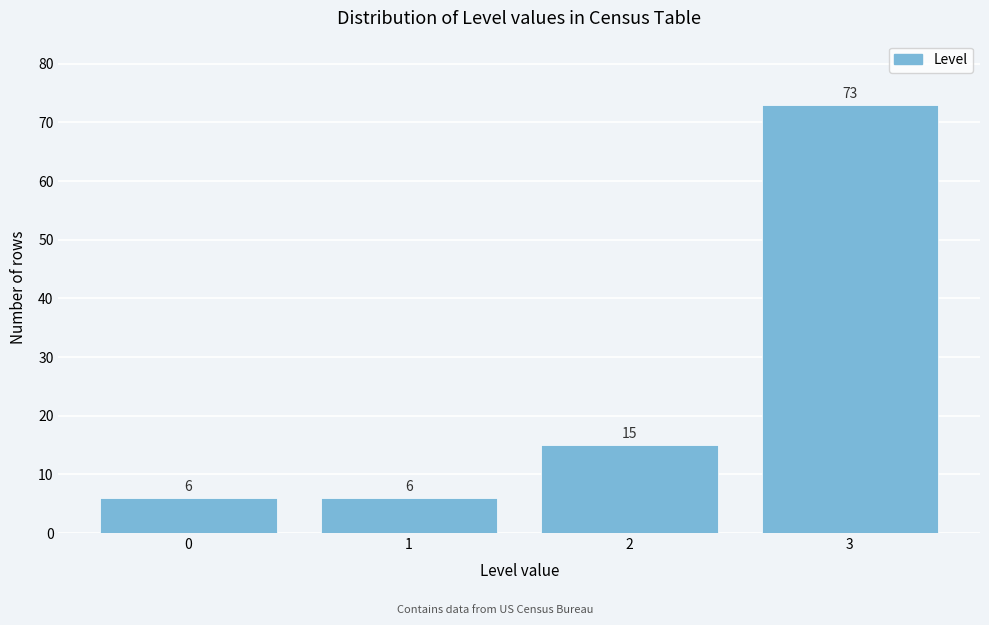

Reading left to right, what are all the values shown in this chart?

0=6	1=6	2=15	3=73